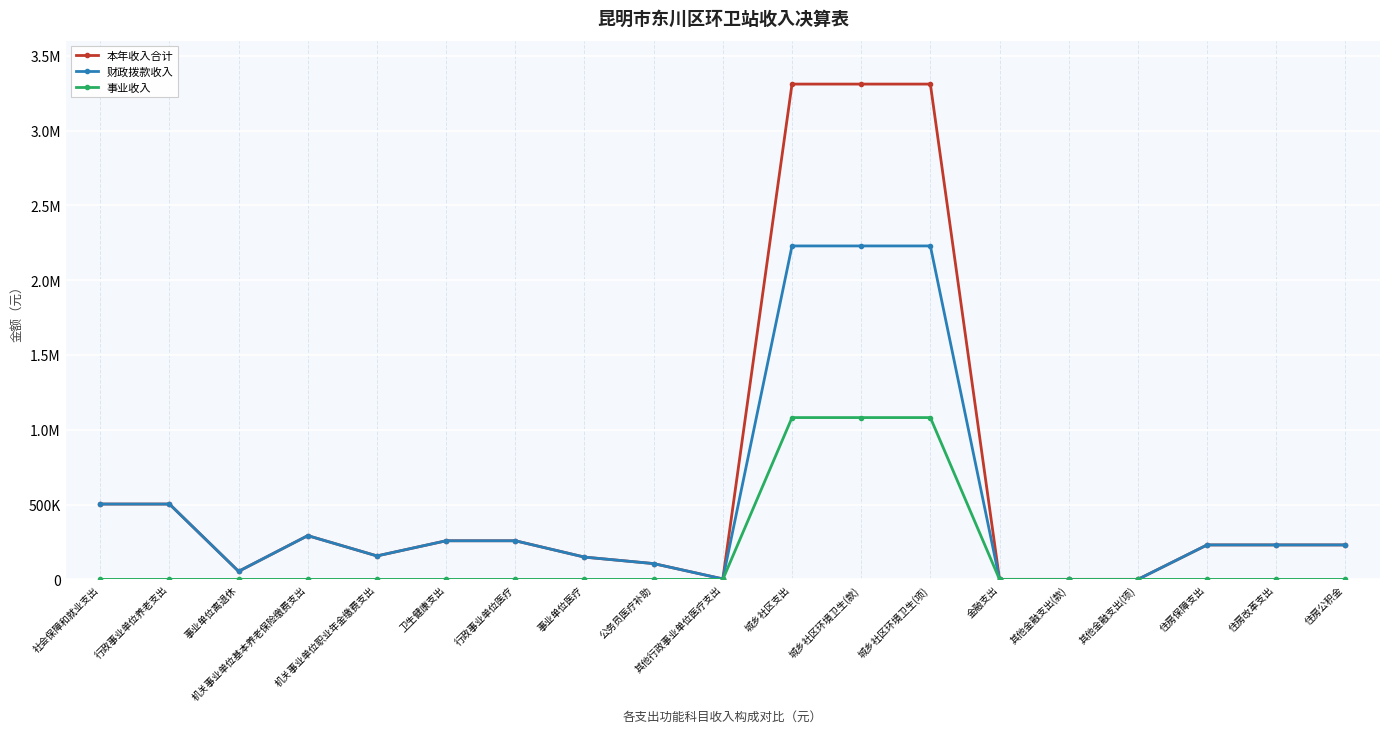

Which series changed the most between 社会保障和就业支出 and 住房保障支出?

本年收入合计